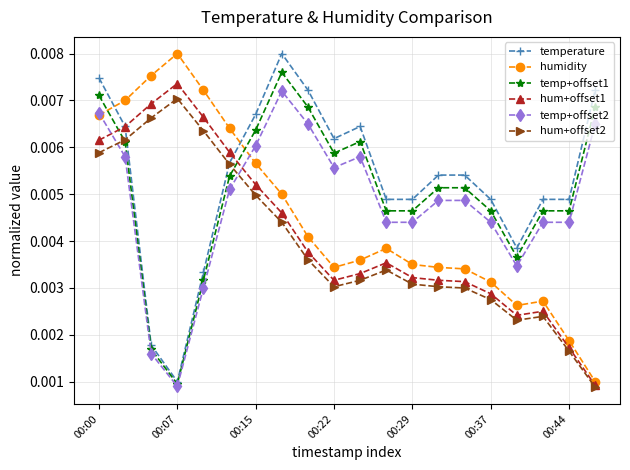

True or false: humidity has more than 0 points higher than both neighbors.

True